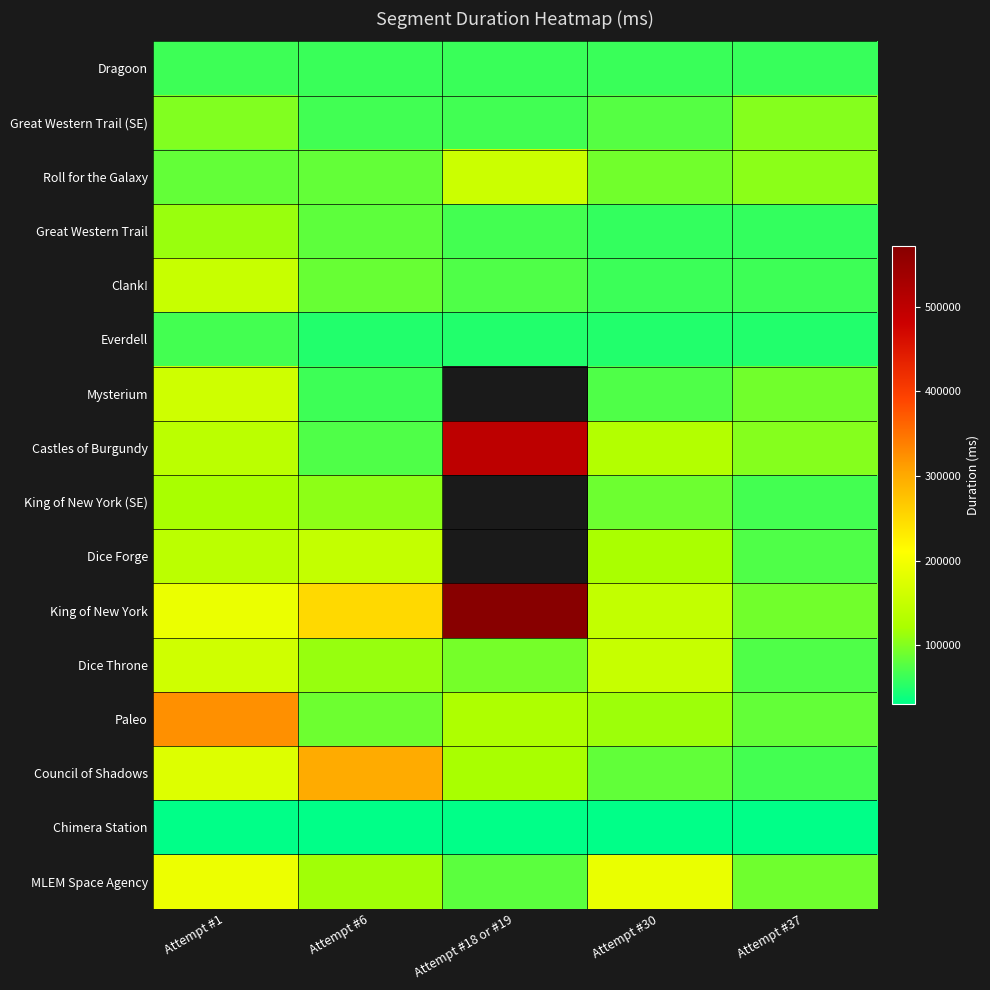

How many categories are shown in the chart?

5